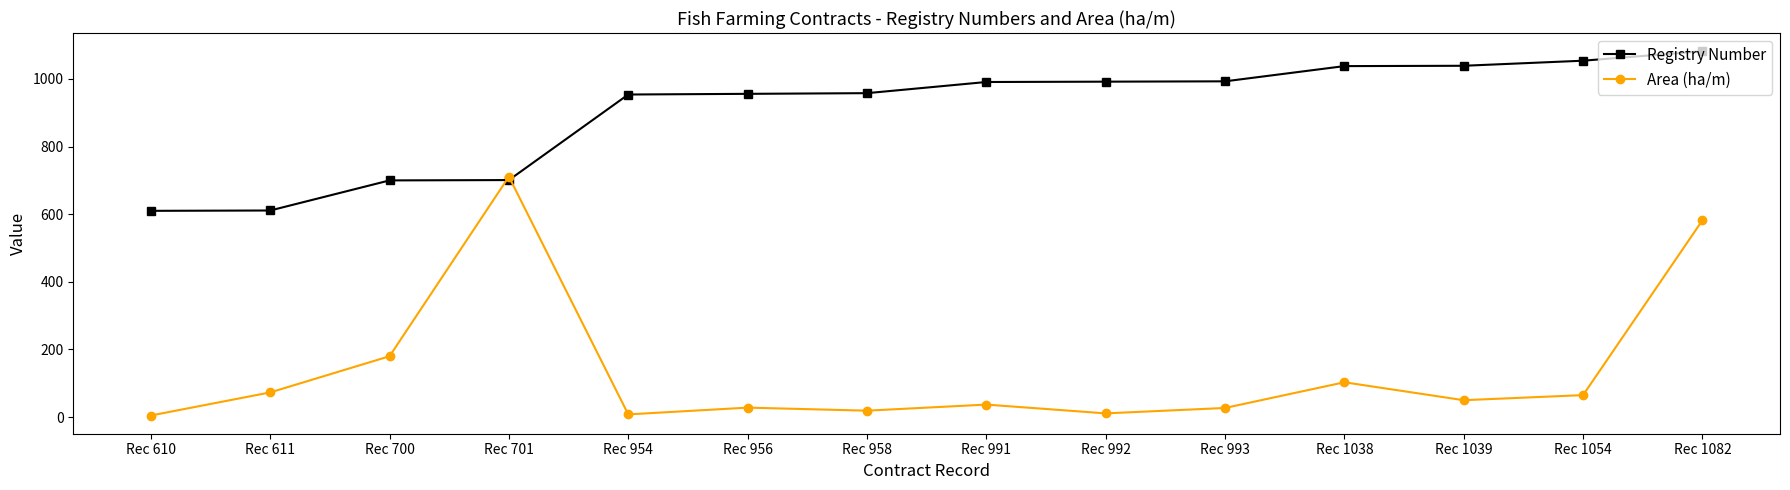

Is the value of Registry Number at Rec 992 greater than the value of Area (ha/m) at Rec 700?

Yes